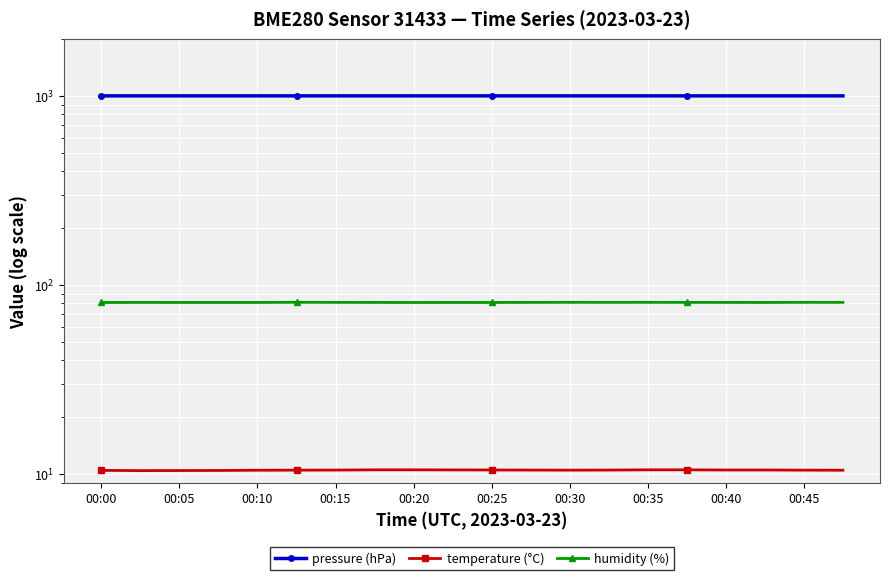

At which category is the sum across all series the highest?

00:25